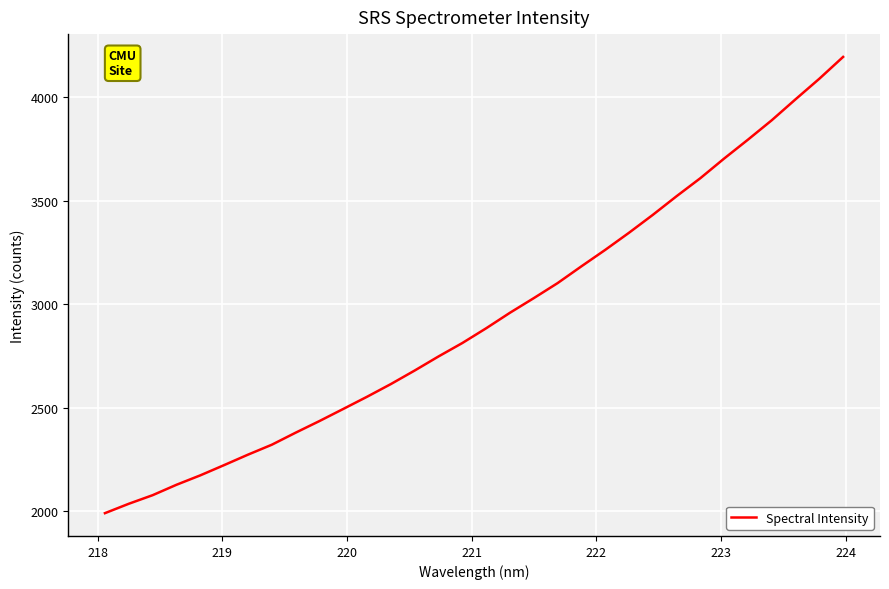

What is the smallest value displayed?

1991.2